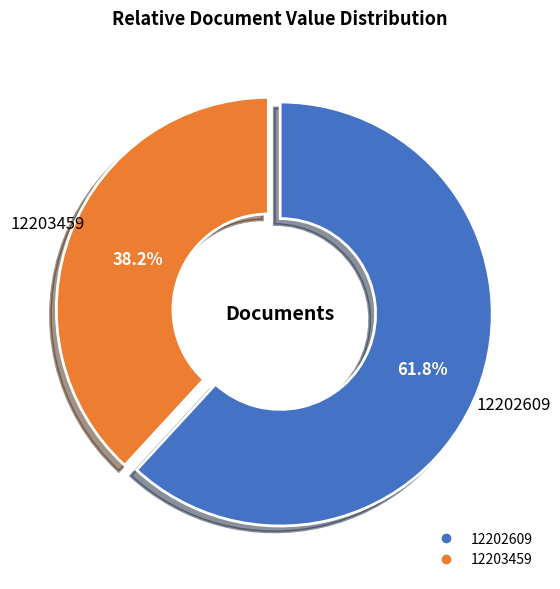

How many segments does this pie chart have?

2